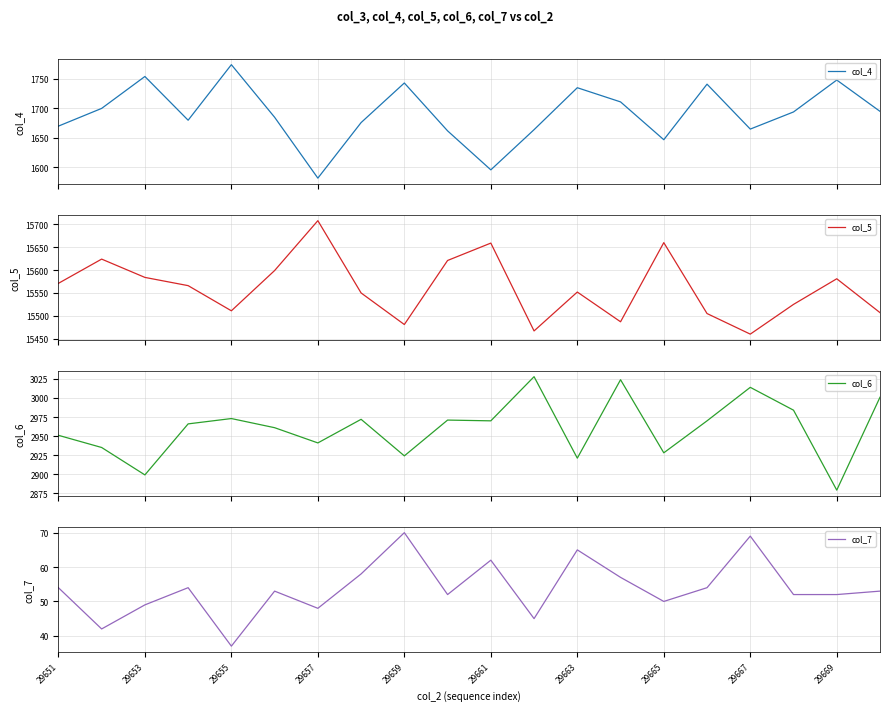

What is the smallest value displayed?

37